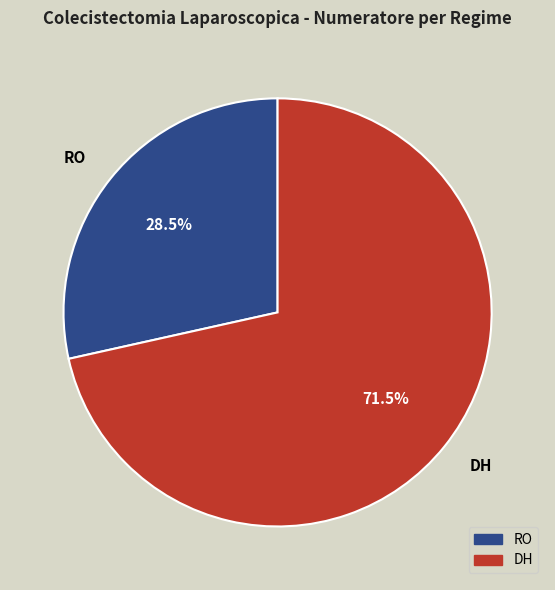

True or false: RO accounts for 17% of the total.

False